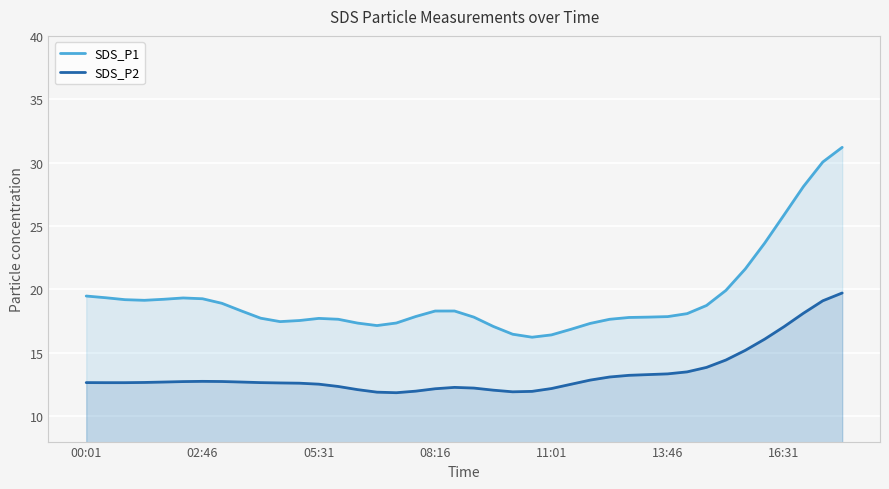

Which series has the widest spread of values?

SDS_P1